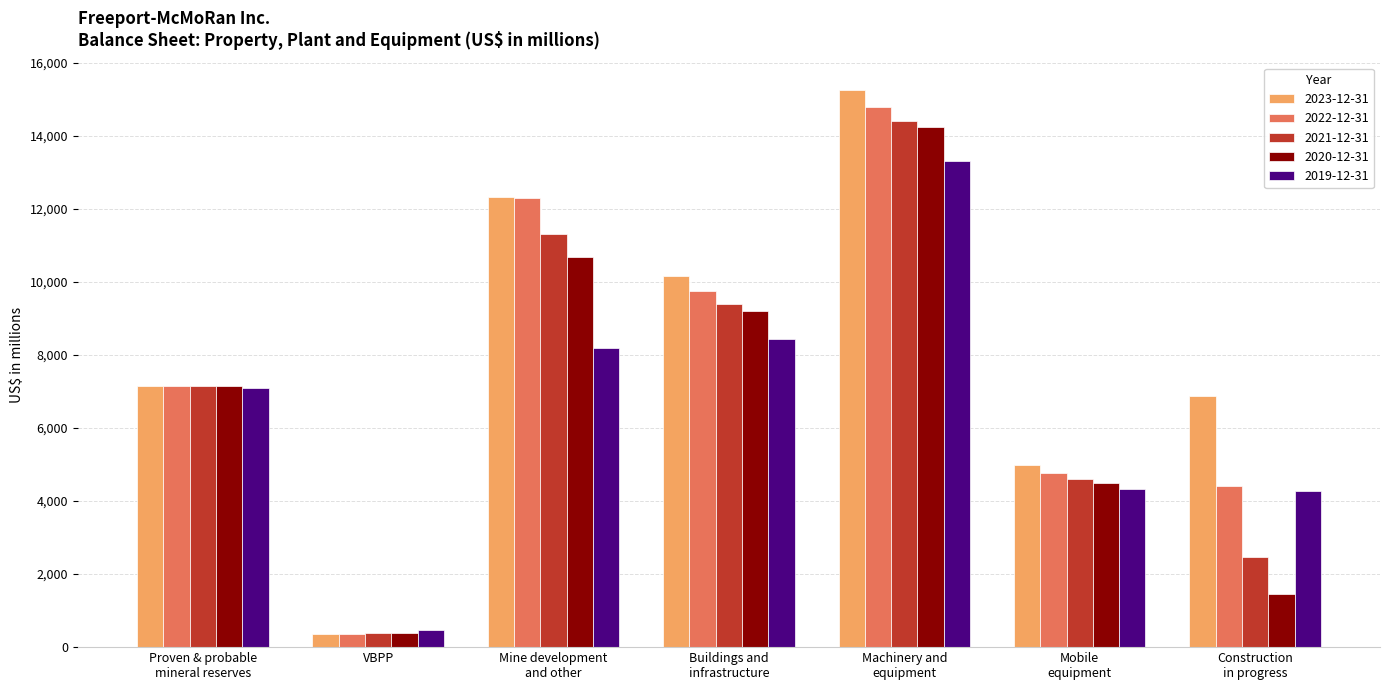

Read the 2019-12-31 value at Mine development
and other.

8180